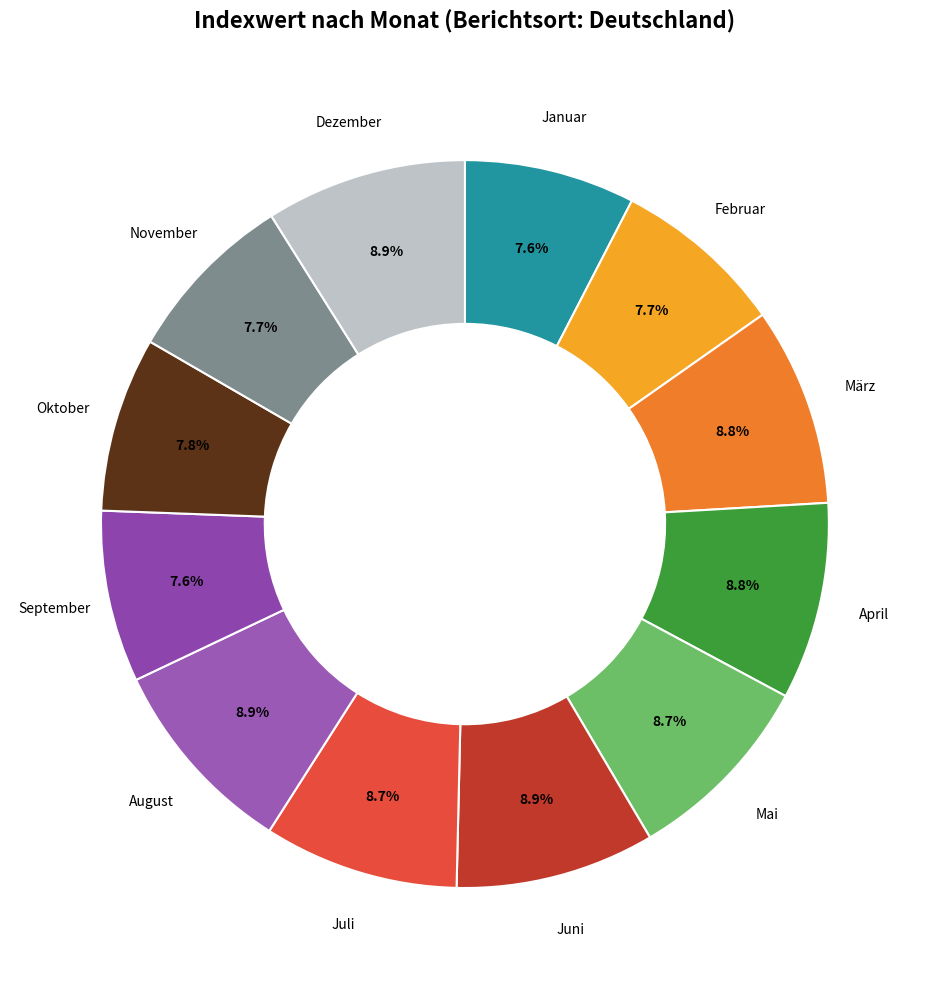

Is there any slice that represents more than half of the pie?

No